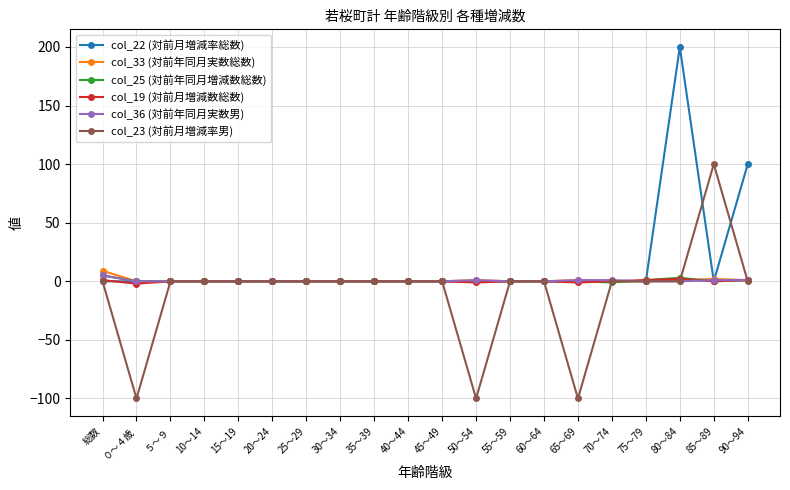

What is the lowest value of the col_23 (対前月増減率男) series?

-100